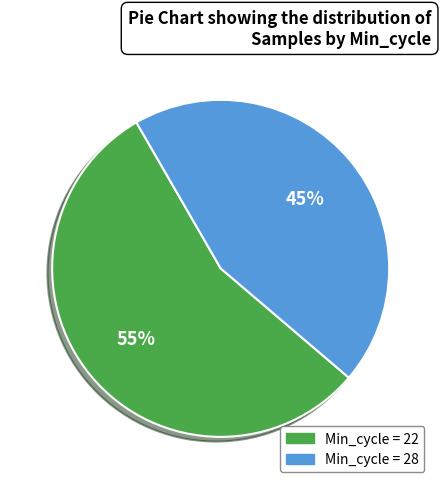

Does any single category account for the majority?

Yes